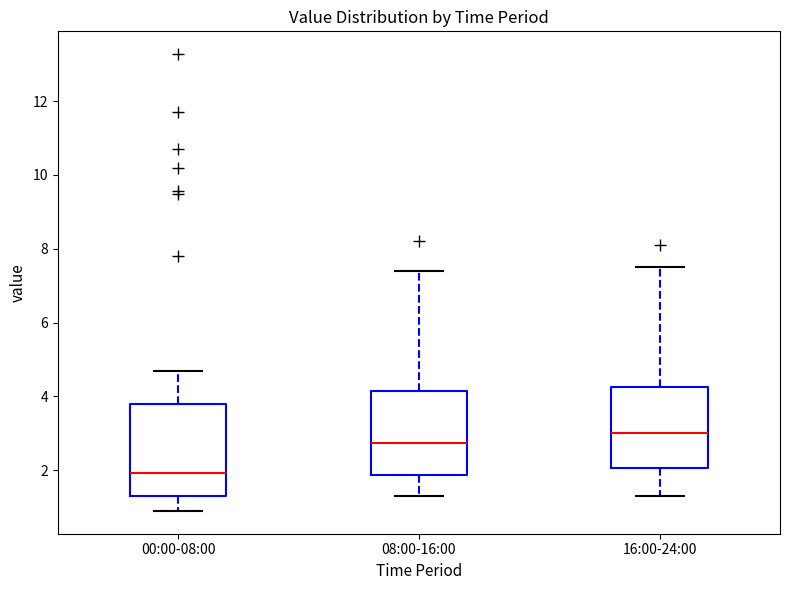

Where does the median line of the box for 08:00-16:00 sit on the y-axis? The values are not printed on the chart, so give them approximately, as read against the axis.

2.8